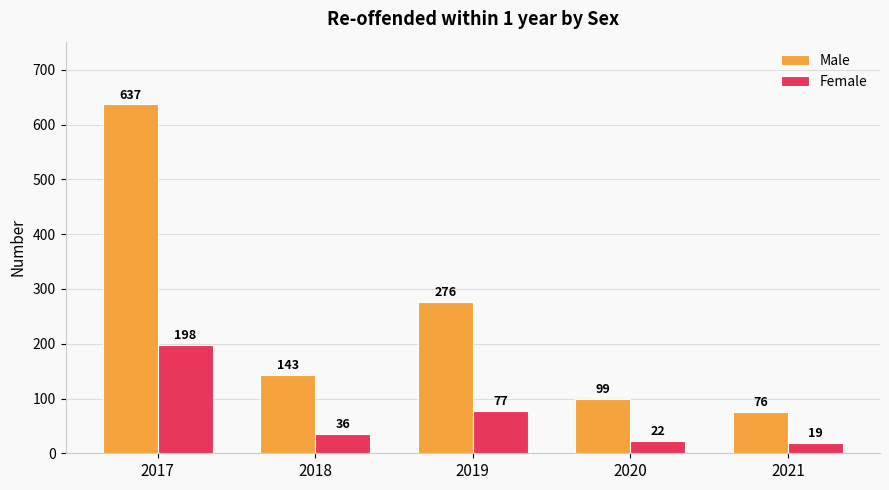

Between 2017 and 2020, which series saw the biggest shift?

Male